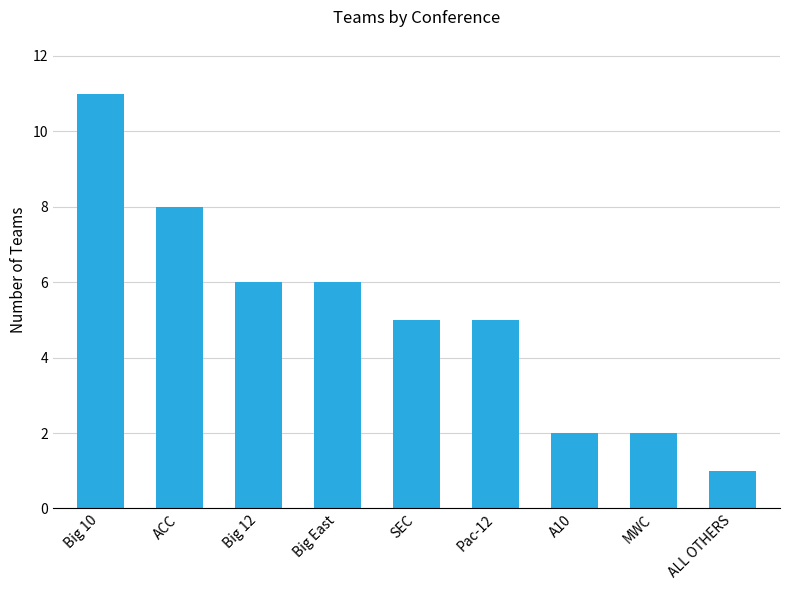

What is the difference between the maximum and minimum values?

10